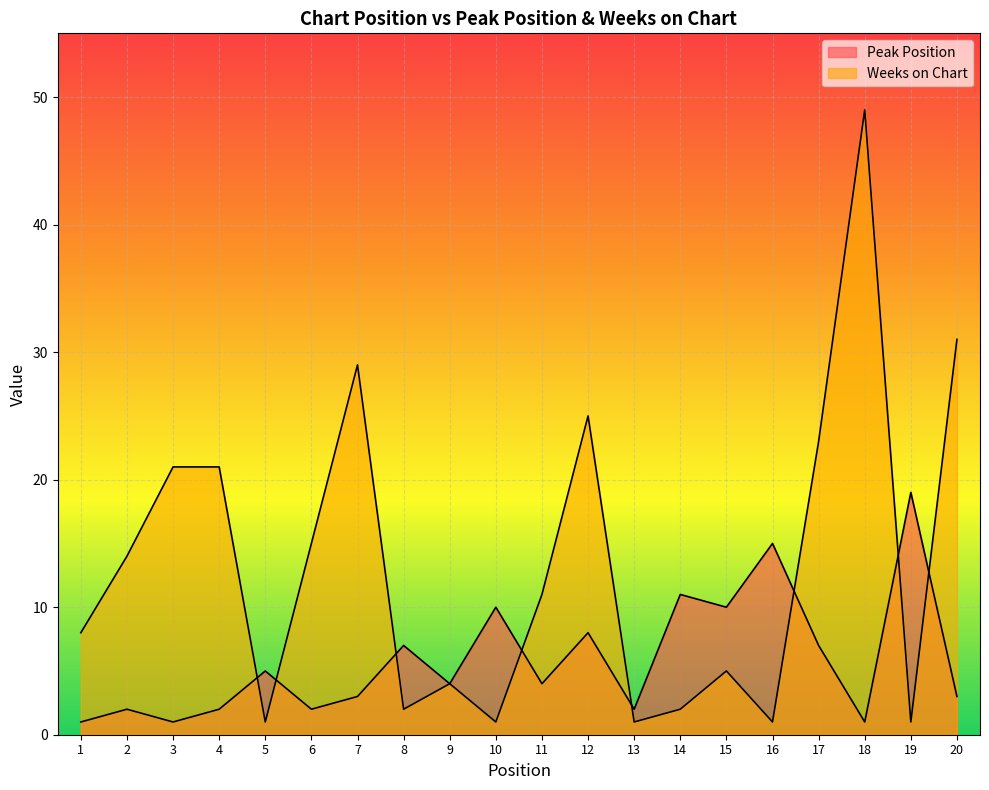

Which has a higher value, 19 or 3?

19